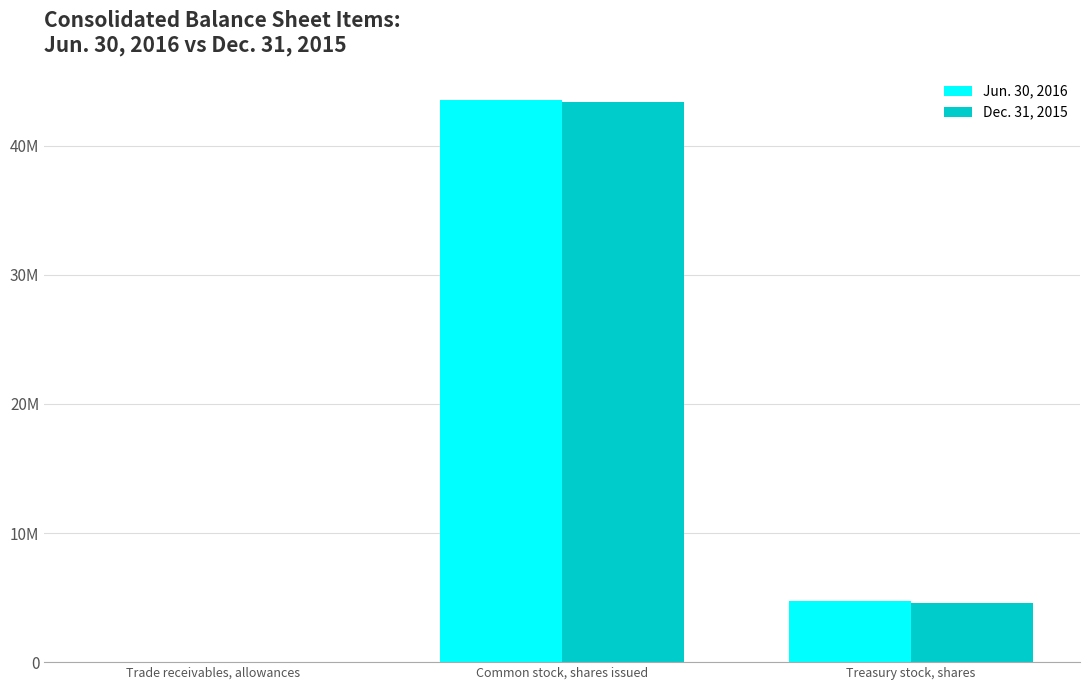

Are the bars horizontal?

No